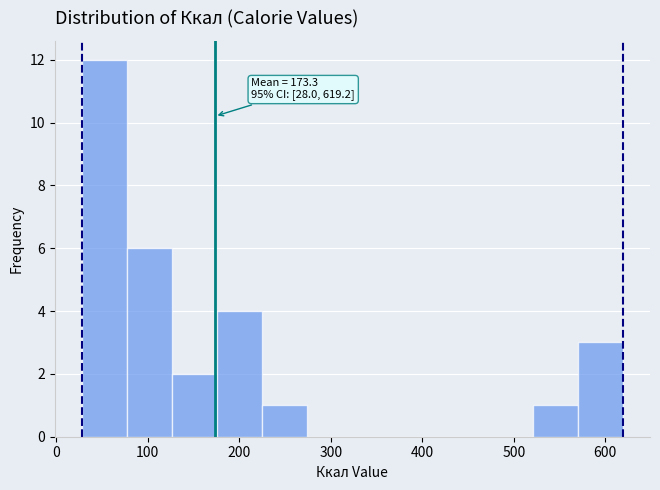

Which range on the x-axis has the tallest bar?

30 to 80